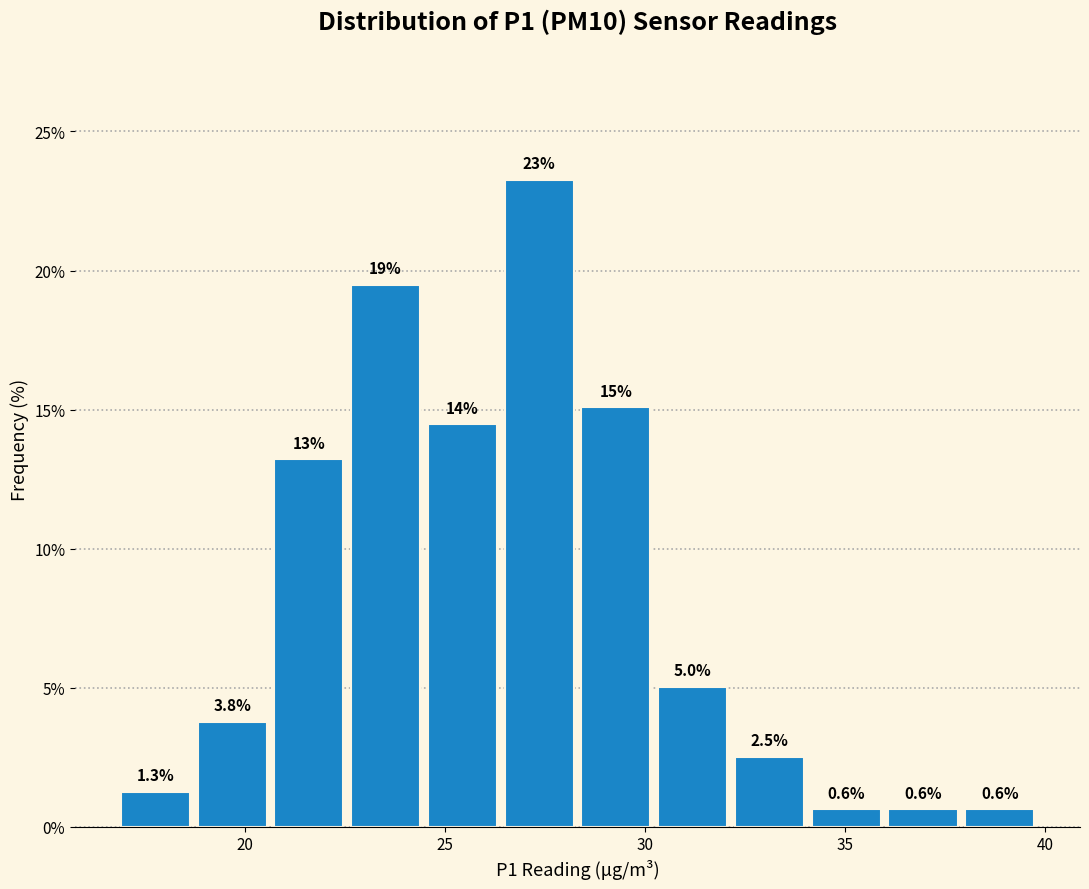

Read against the x-axis, roughly where is the centre of the tallest bar?

27.5